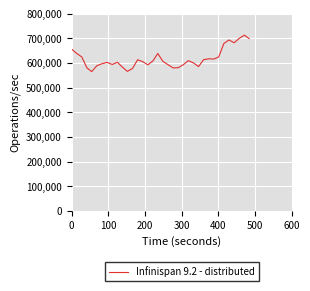

What is the minimum value shown in the chart?

565000